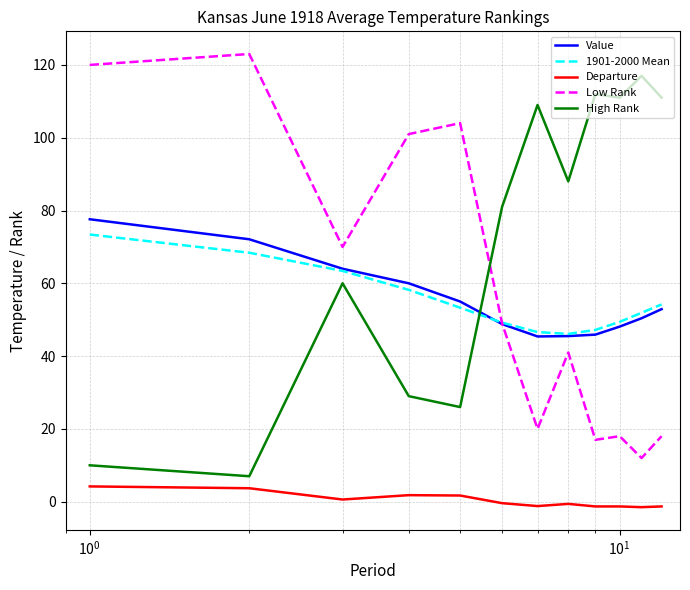

True or false: Departure and Low Rank intersect in this chart.

False